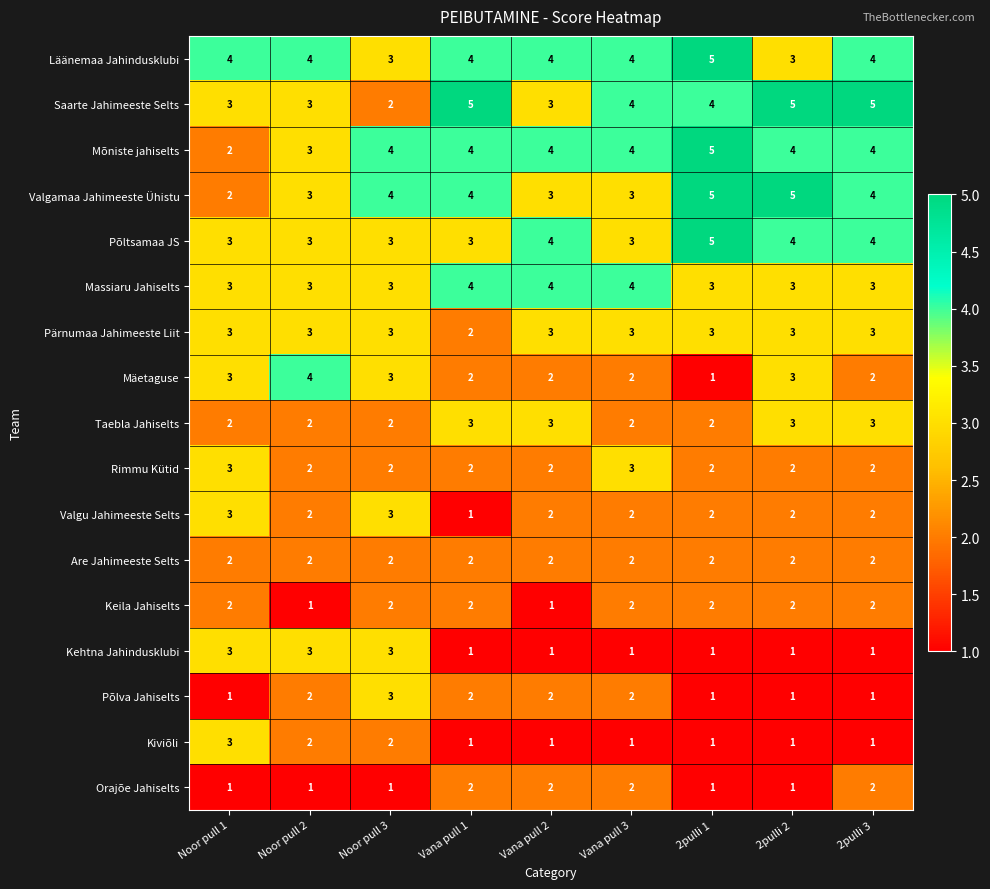

What is the sum of the Taebla Jahiselts values at Noor pull 3 and 2pulli 3?

5